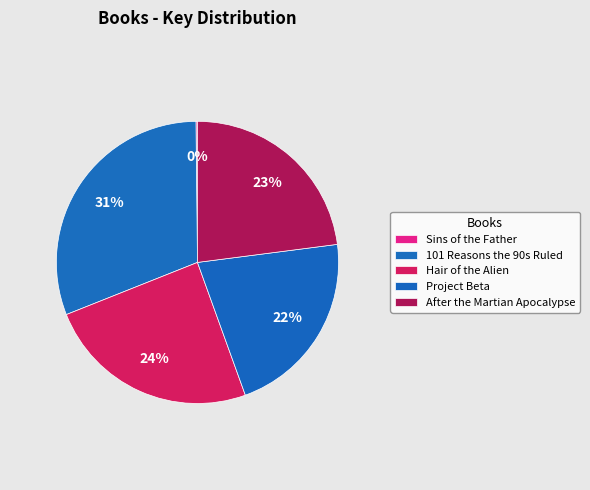

To the nearest percent, what is the average slice percentage?

20%